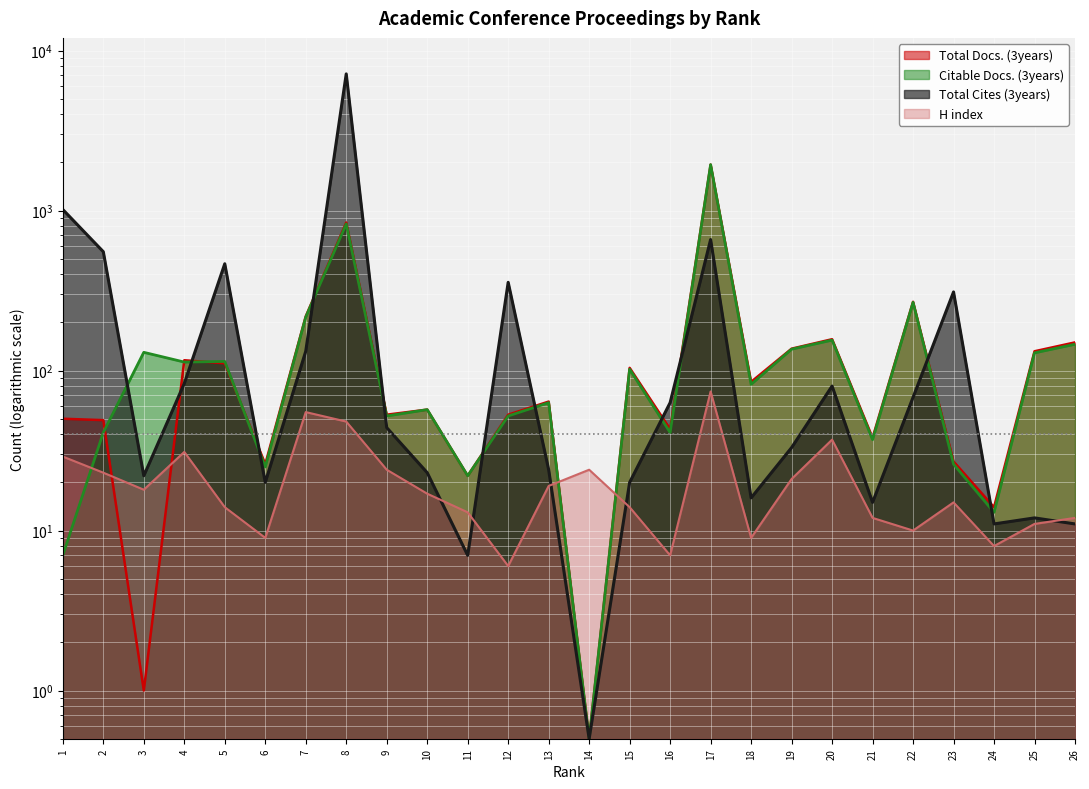

True or false: Total Docs. (3years) and H index cross at least once.

True